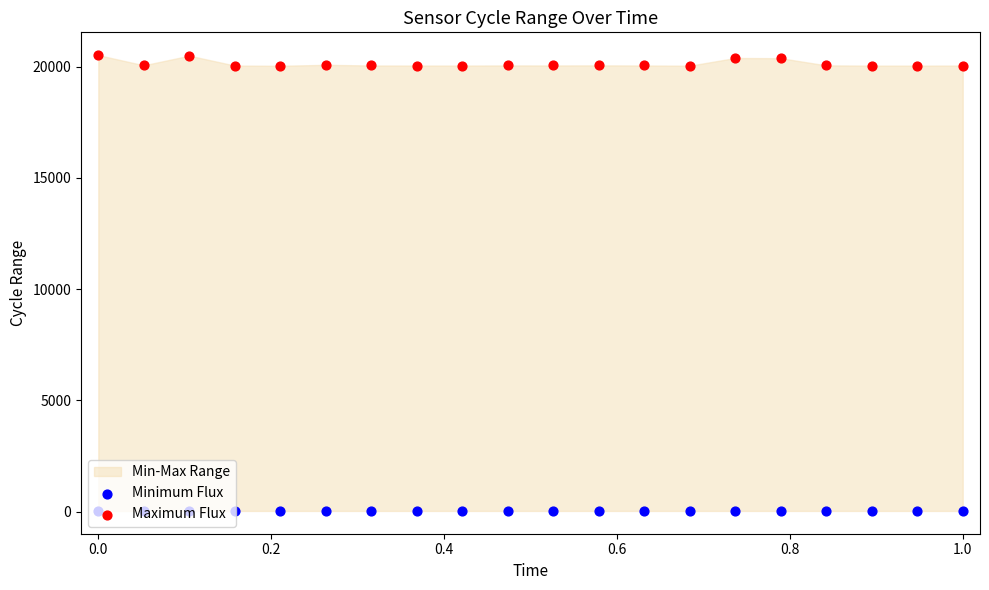

Which series contains the lowest Y value?

Minimum Flux